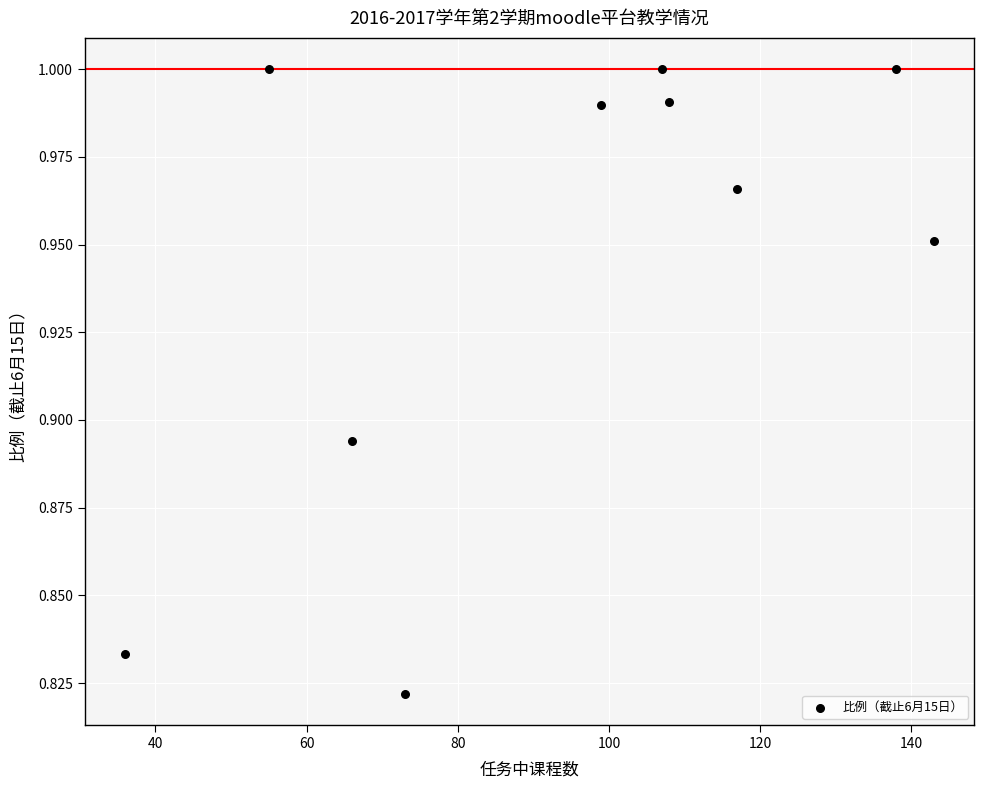

What is the range of X values (max minus min)?

107.0